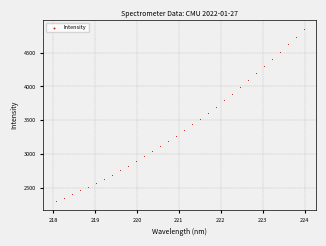

What is the range of X values (max minus min)?

5.9